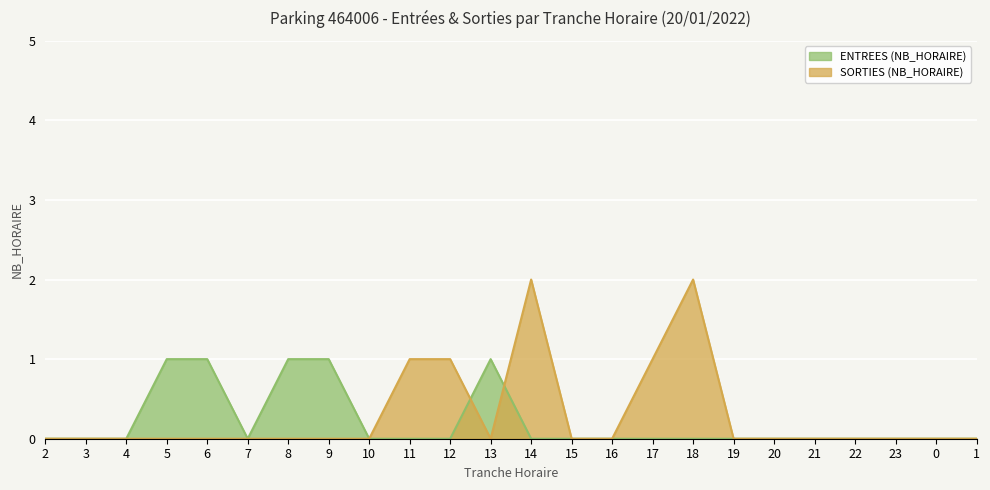

Reading left to right, transcribe all the data shown in this chart.

ENTREES: 0	0	0	1	1	0	1	1	0	0	0	1	0	0	0	0	0	0	0	0	0	0	0	0
SORTIES: 0	0	0	0	0	0	0	0	0	1	1	0	2	0	0	1	2	0	0	0	0	0	0	0